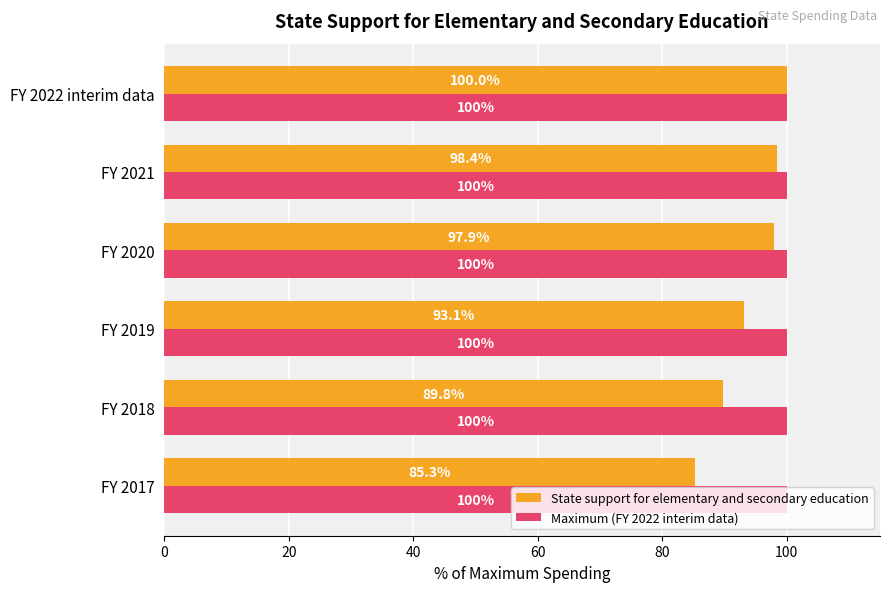

Count the number of data series in this chart.

2